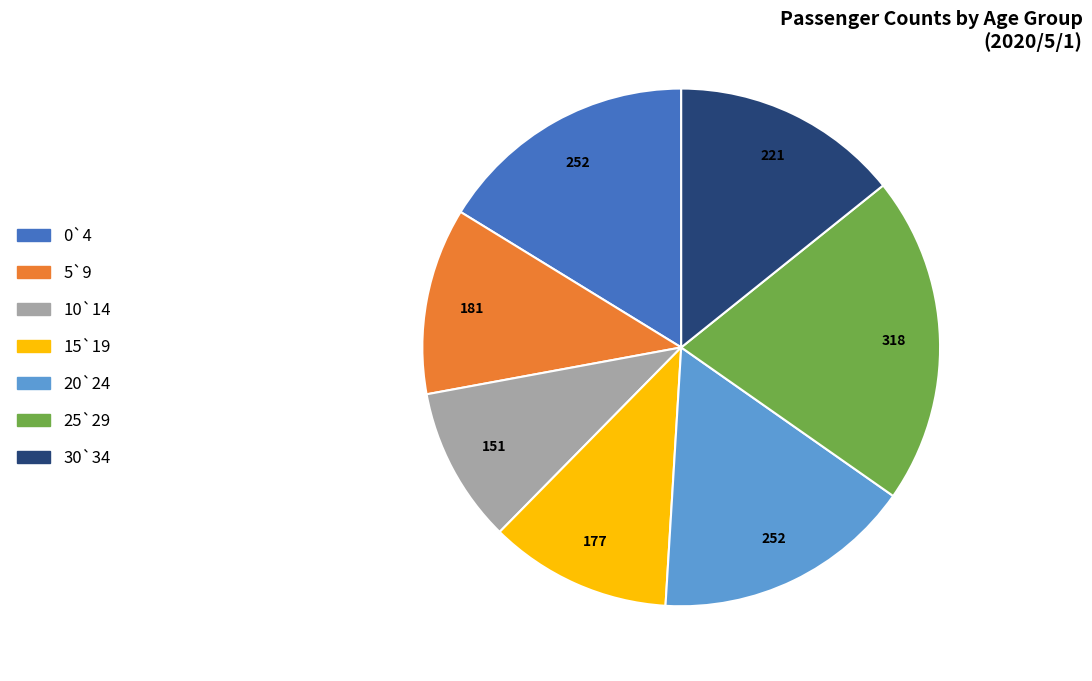

Is there any slice that represents more than half of the pie?

No